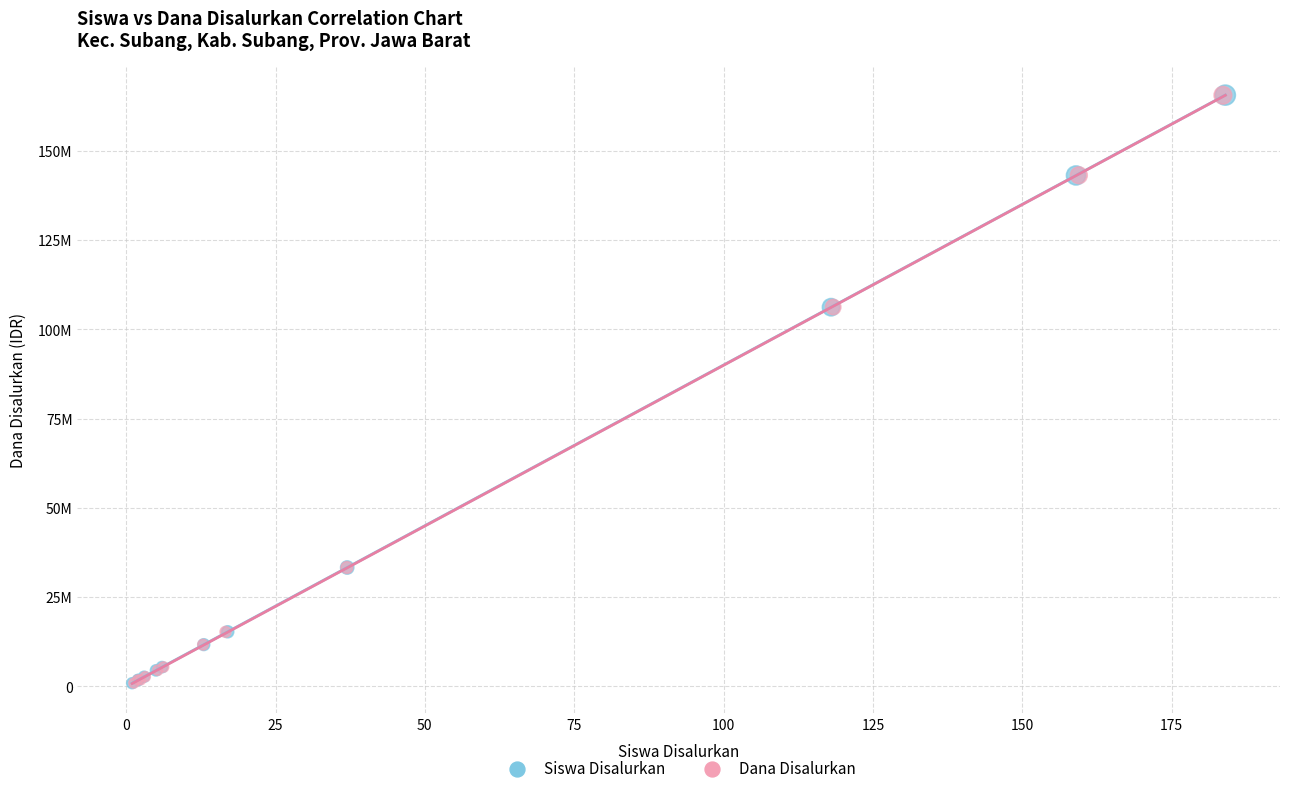

What are all the series names shown in the legend?

Siswa Disalurkan, Dana Disalurkan